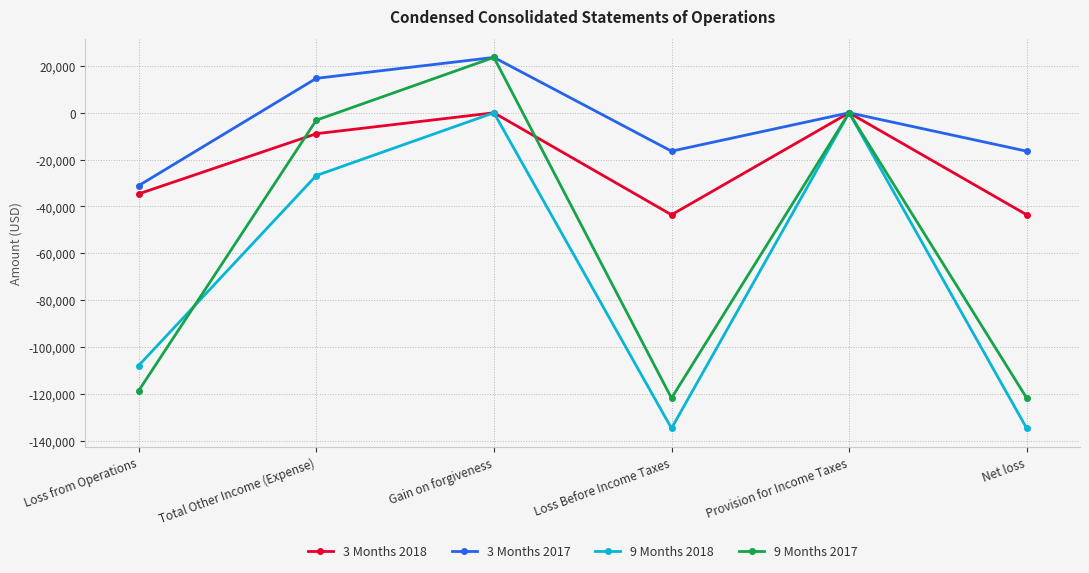

The 9 Months 2018 series shows -134781 at Loss Before Income Taxes. True or false?

True